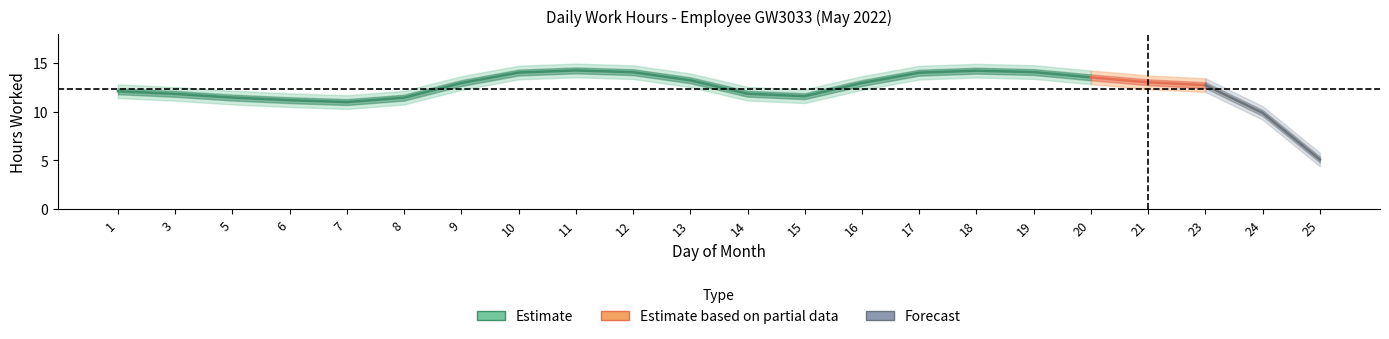

Which category has the lowest value across all series?

25